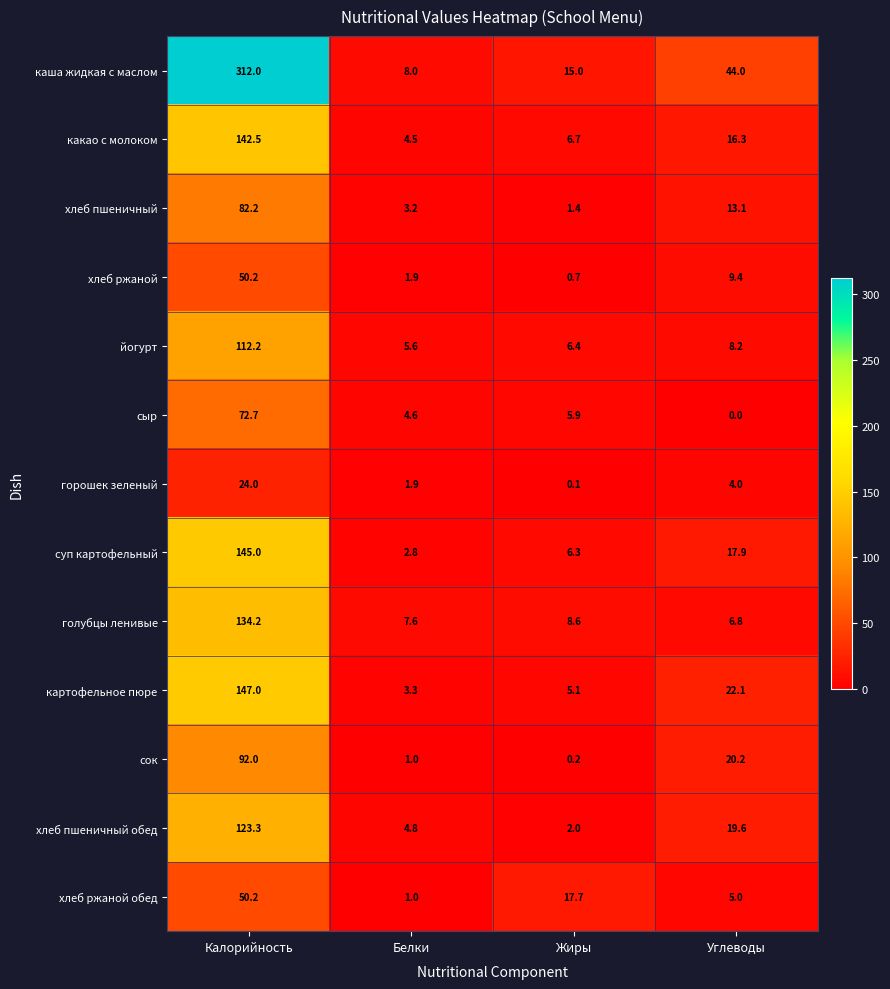

What is the maximum value shown in the chart?

312.0